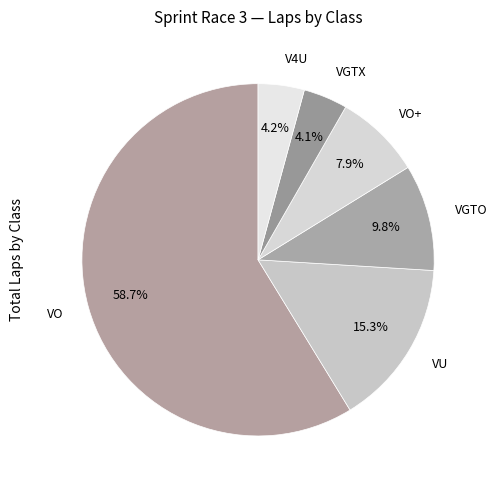

Combined, do VO+ and VGTX account for over 50%?

No